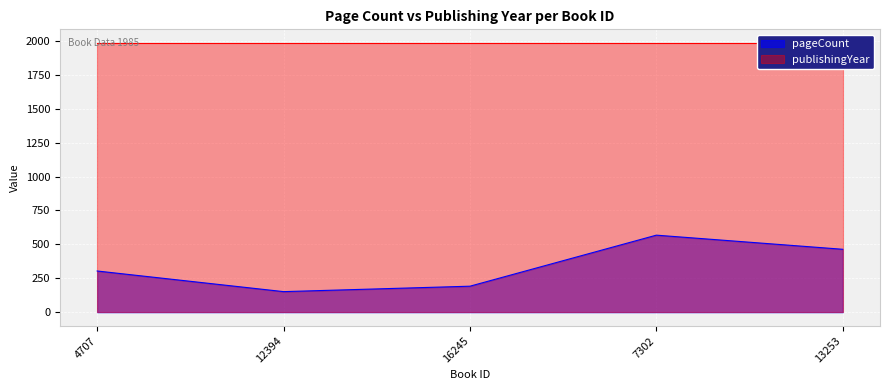

The value at 12394 is 152. True or false?

True